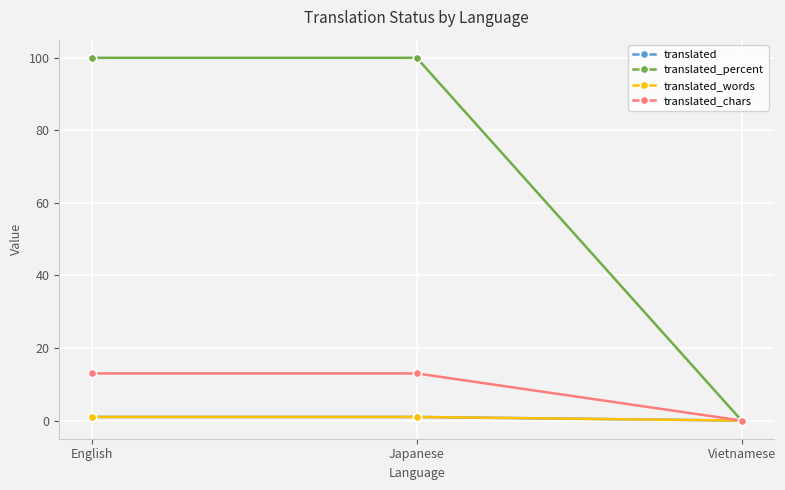

What is the average value of the translated_percent series?

67